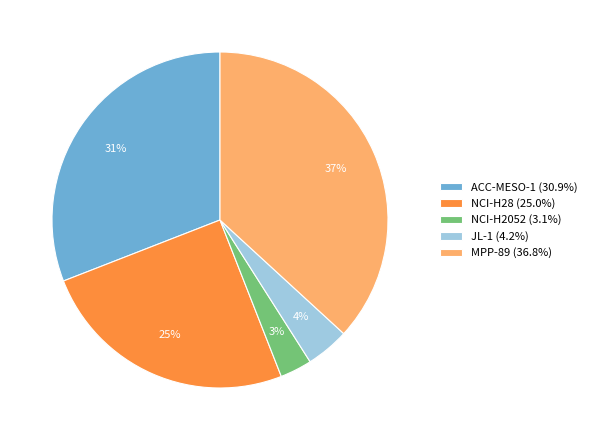

Do JL-1 (4.2%) and NCI-H2052 (3.1%) together represent more than half of the pie?

No